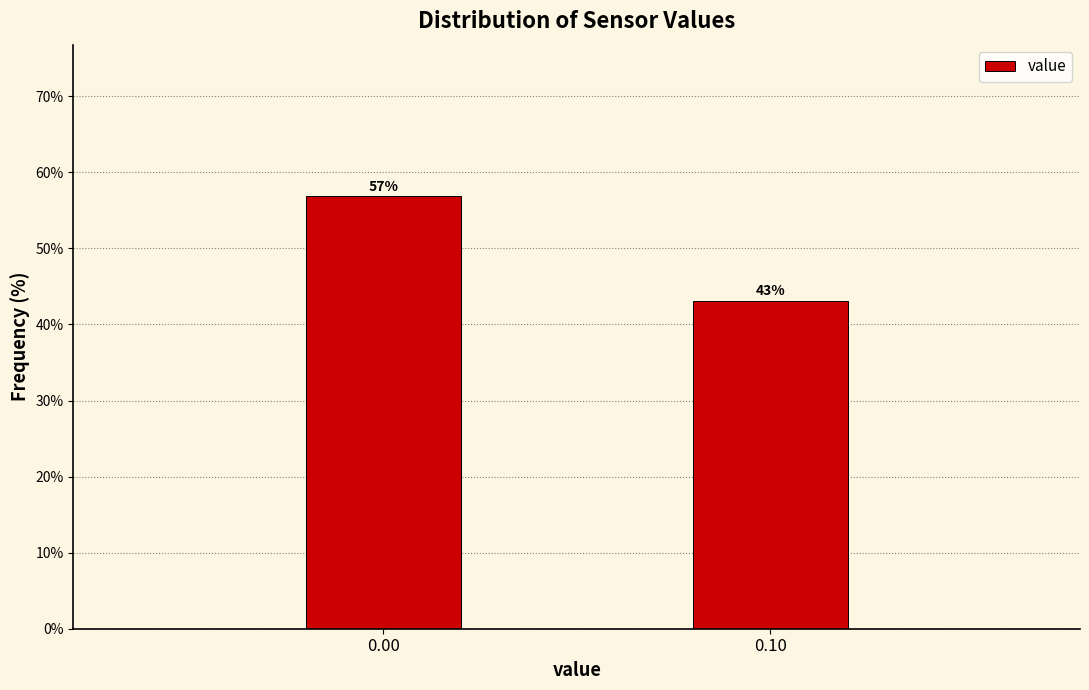

True or false: the data shows 16.7 at 0.10.

False